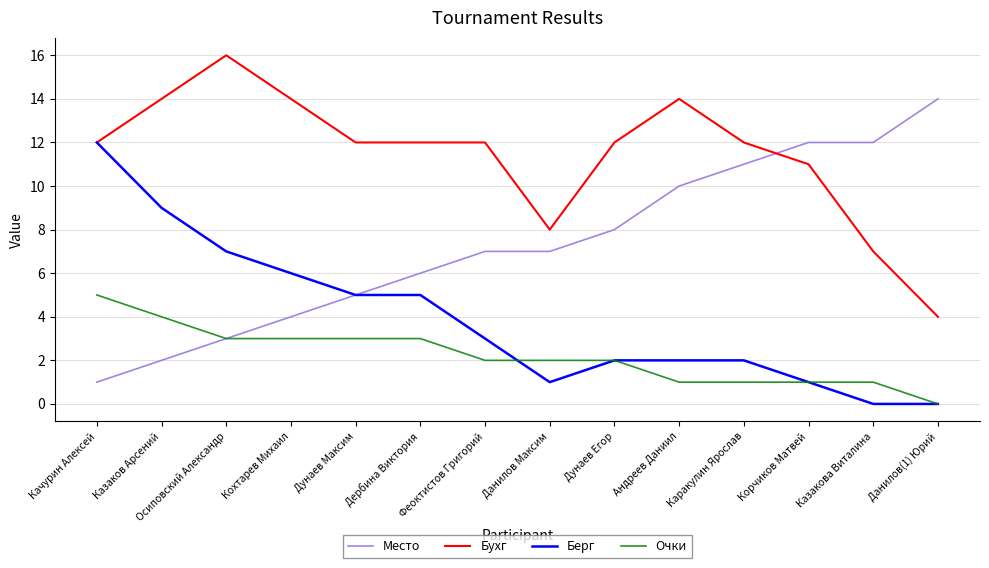

Reading left to right, transcribe all the data shown in this chart.

Место: Качурин Алексей=1	Казаков Арсений=2	Осиповский Александр=3	Кохтарев Михаил=4	Дунаев Максим=5	Дербина Виктория=6	Феоктистов Григорий=7	Данилов Максим=7	Дунаев Егор=8	Андреев Даниил=10	Каракулин Ярослав=11	Корчиков Матвей=12	Казакова Виталина=12	Данилов(1) Юрий=14
Бухг: Качурин Алексей=12	Казаков Арсений=14	Осиповский Александр=16	Кохтарев Михаил=14	Дунаев Максим=12	Дербина Виктория=12	Феоктистов Григорий=12	Данилов Максим=8	Дунаев Егор=12	Андреев Даниил=14	Каракулин Ярослав=12	Корчиков Матвей=11	Казакова Виталина=7	Данилов(1) Юрий=4
Берг: Качурин Алексей=12	Казаков Арсений=9	Осиповский Александр=7	Кохтарев Михаил=6	Дунаев Максим=5	Дербина Виктория=5	Феоктистов Григорий=3	Данилов Максим=1	Дунаев Егор=2	Андреев Даниил=2	Каракулин Ярослав=2	Корчиков Матвей=1	Казакова Виталина=0	Данилов(1) Юрий=0
Очки: Качурин Алексей=5	Казаков Арсений=4	Осиповский Александр=3	Кохтарев Михаил=3	Дунаев Максим=3	Дербина Виктория=3	Феоктистов Григорий=2	Данилов Максим=2	Дунаев Егор=2	Андреев Даниил=1	Каракулин Ярослав=1	Корчиков Матвей=1	Казакова Виталина=1	Данилов(1) Юрий=0